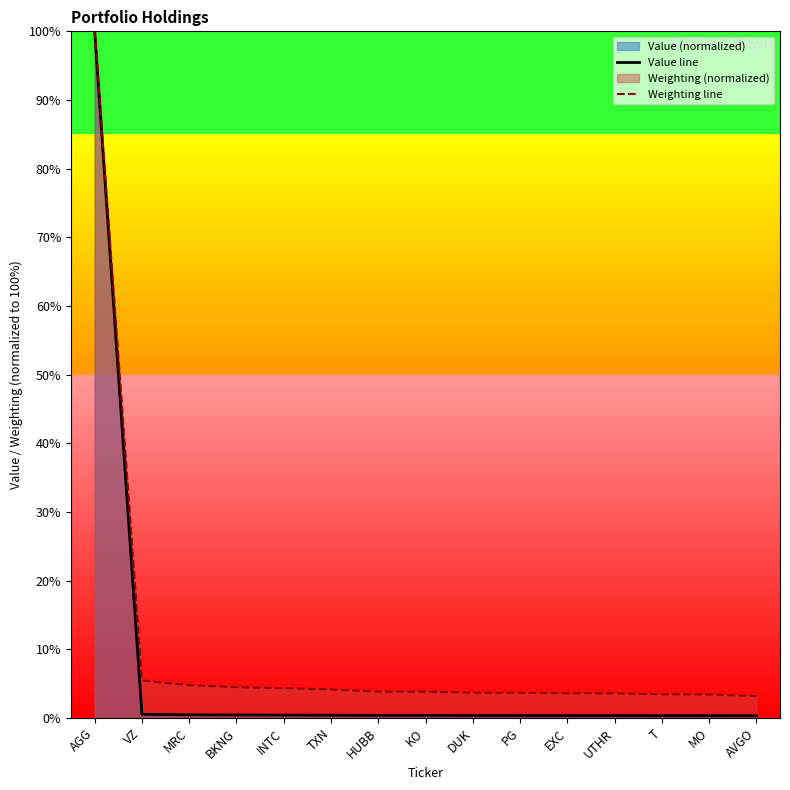

Reading left to right, transcribe all the data shown in this chart.

Value line: AGG=100.0	VZ=0.5	MRC=0.5	BKNG=0.4	INTC=0.4	TXN=0.4	HUBB=0.4	KO=0.4	DUK=0.4	PG=0.4	EXC=0.3	UTHR=0.3	T=0.3	MO=0.3	AVGO=0.3
Weighting line: AGG=100.0	VZ=5.5	MRC=4.8	BKNG=4.5	INTC=4.3	TXN=4.2	HUBB=3.8	KO=3.8	DUK=3.7	PG=3.7	EXC=3.6	UTHR=3.6	T=3.4	MO=3.4	AVGO=3.2